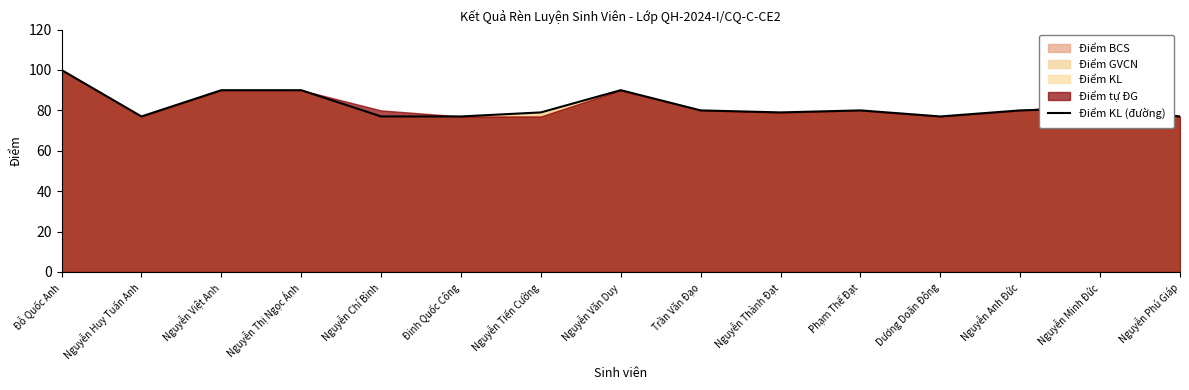

Reading right to left, transcribe all the data shown in this chart.

77	81	80	77	80	79	80	90	79	77	77	90	90	77	100